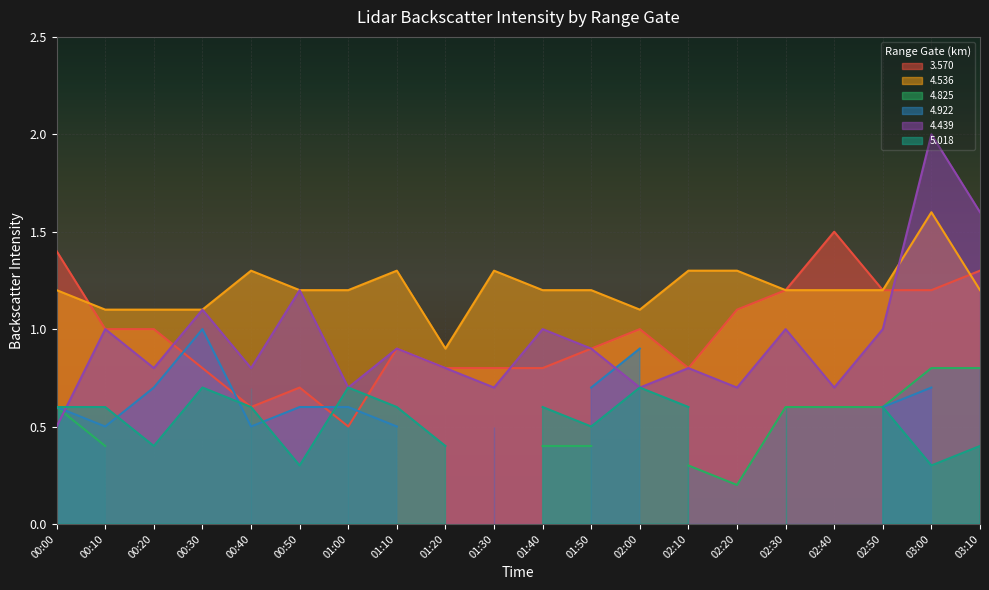

What is the difference between the maximum and minimum values in the 4.536 series?

0.7